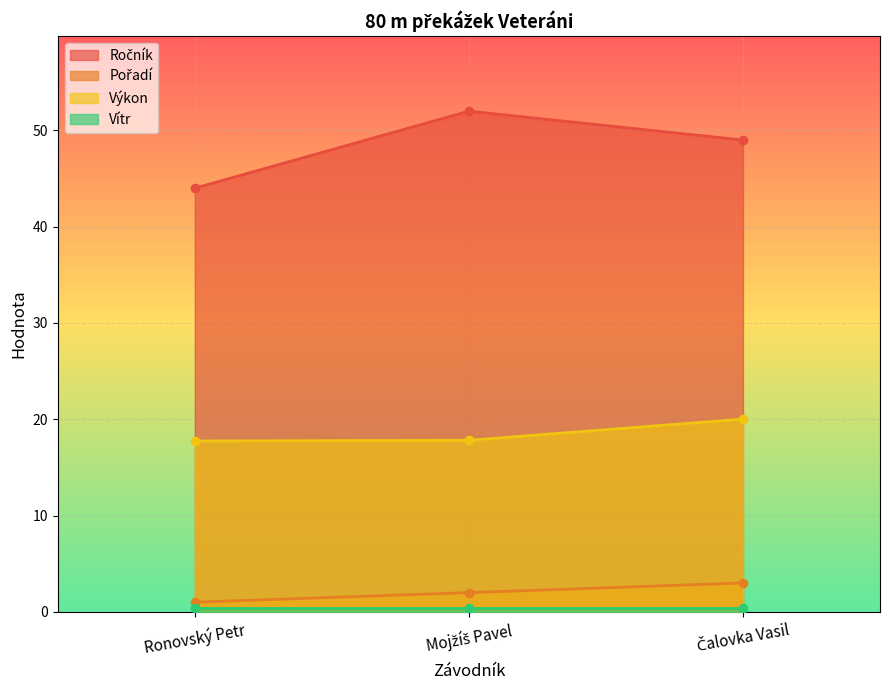

True or false: Pořadí has a value of 4.5 at Čalovka Vasil.

False